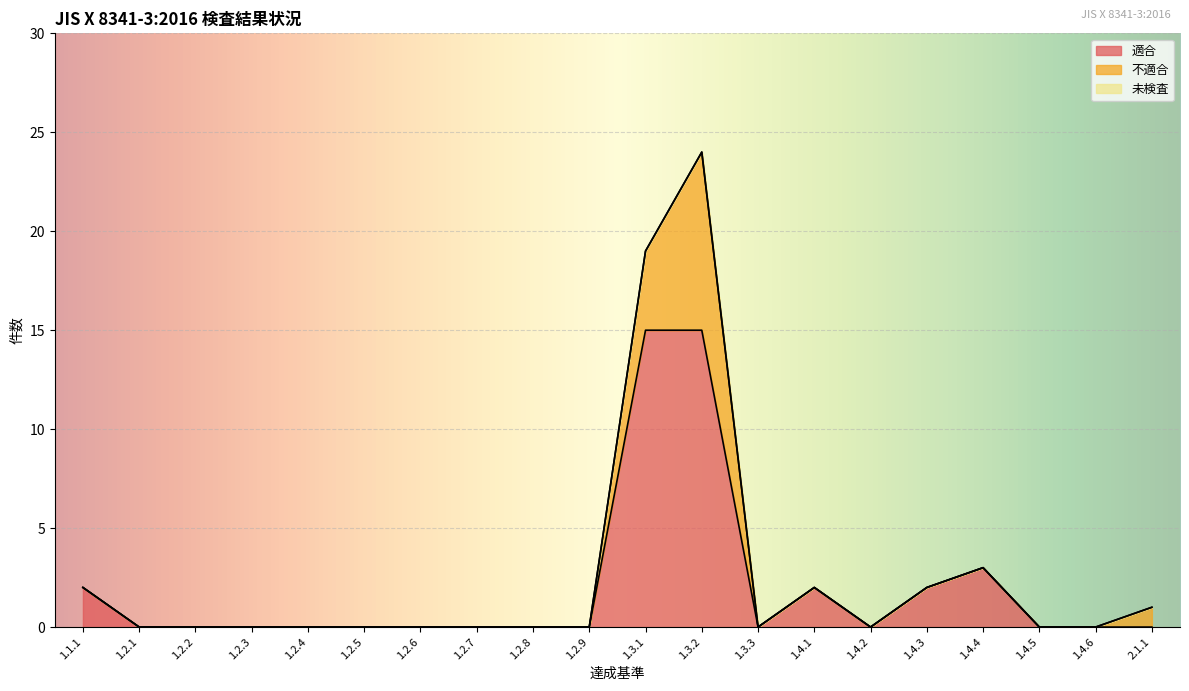

What is the sum of all 適合 values?

39